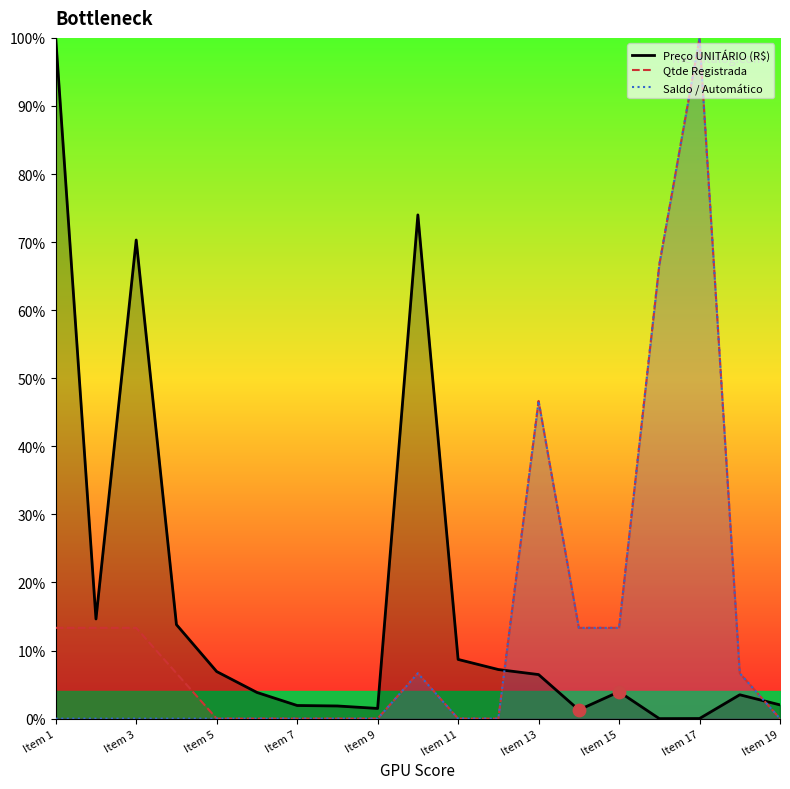

Which series has the largest total across all categories?

Preço UNITÁRIO (R$)